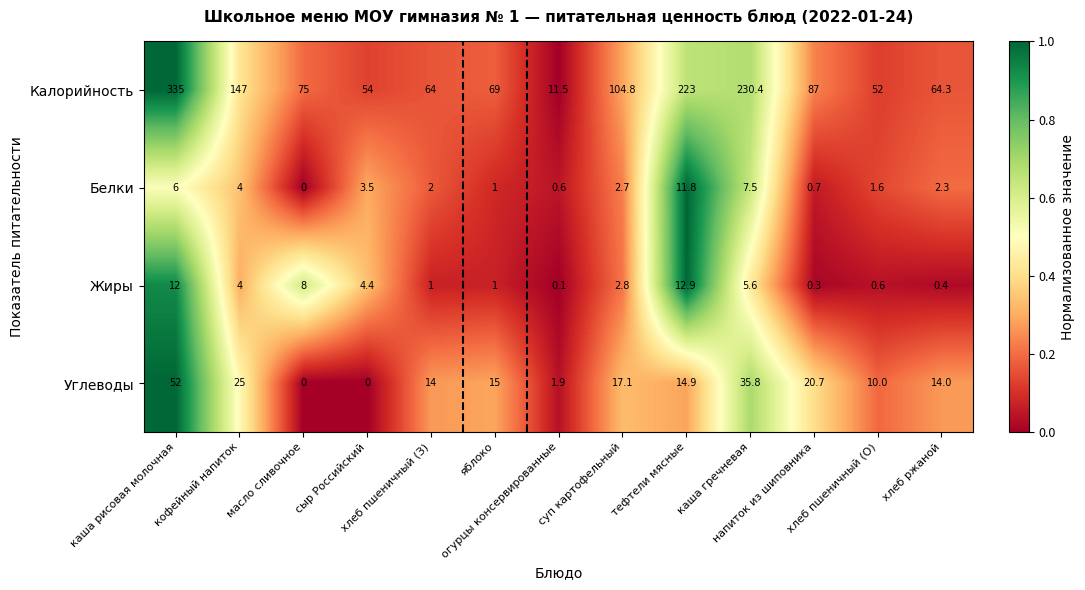

What is the total value across all series at каша гречневая?

279.3